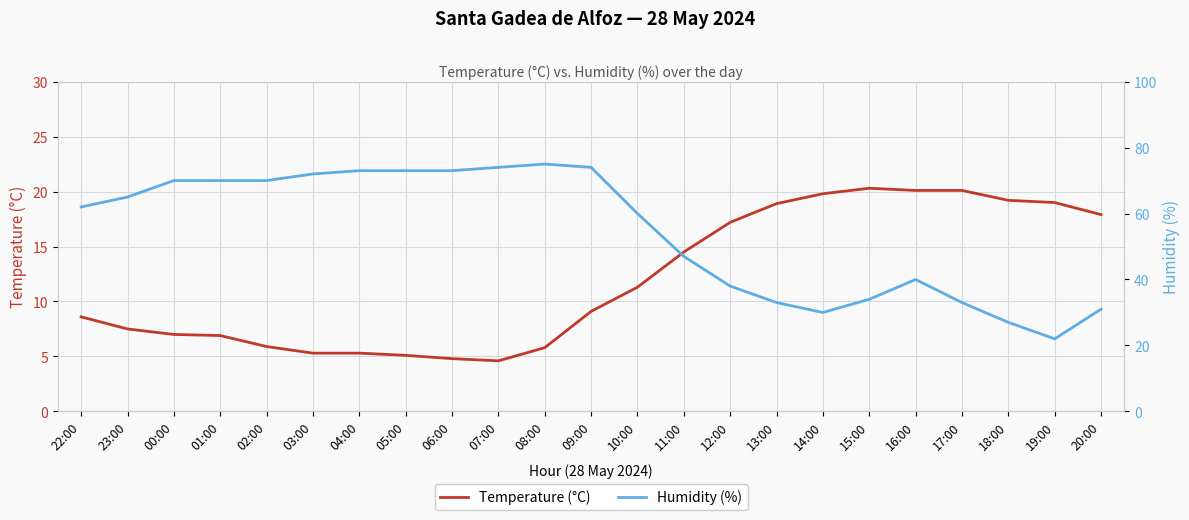

Which label corresponds to the smallest value in the chart?

07:00